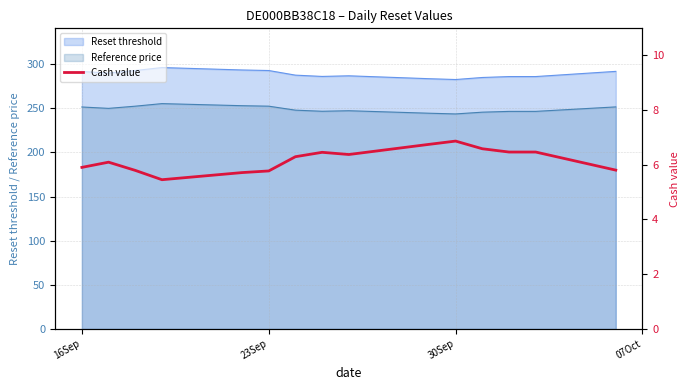

The Reset threshold series shows 291.6 at 16Sep. True or false?

True